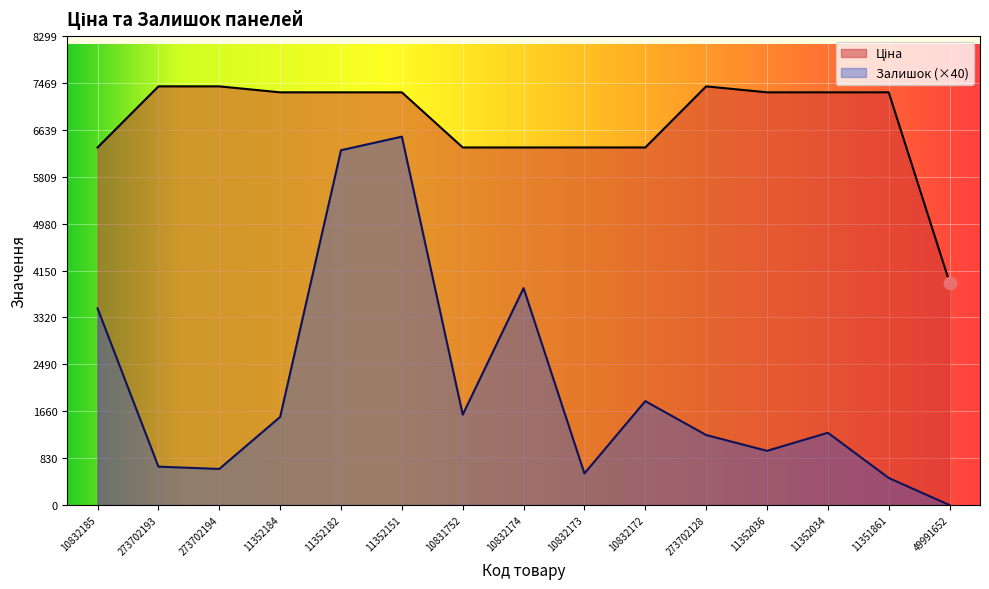

At which category is the sum across all series the highest?

11352151